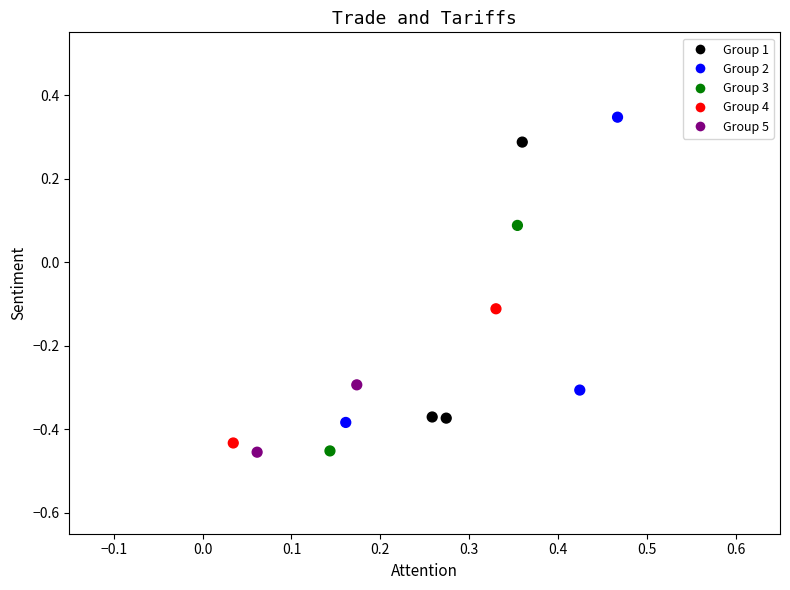

What is the range of Y values (max minus min)?

0.8